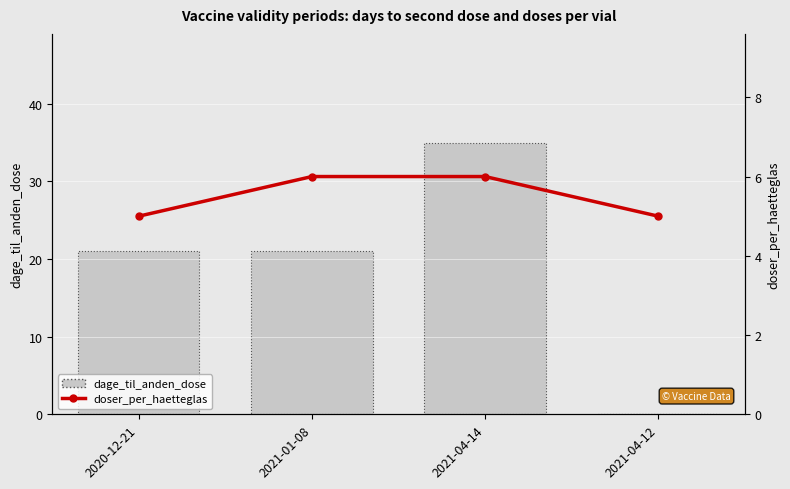

What position from the left is 2020-12-21?

1